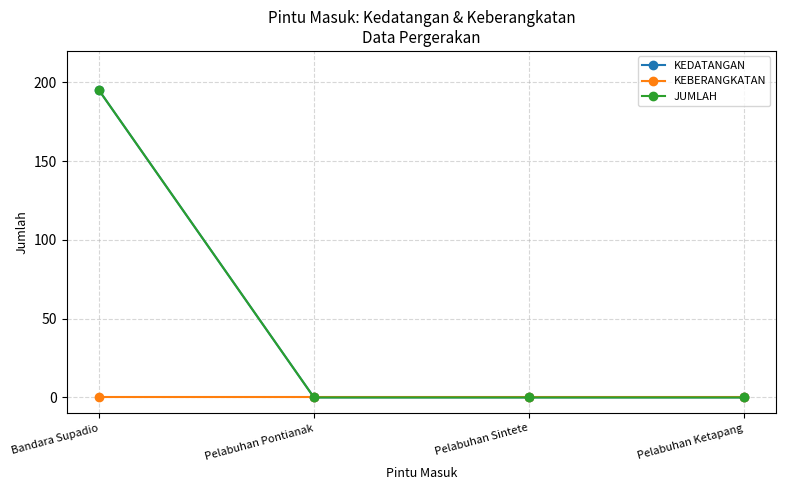

What is the label of the 2nd point from the right?

Pelabuhan Sintete